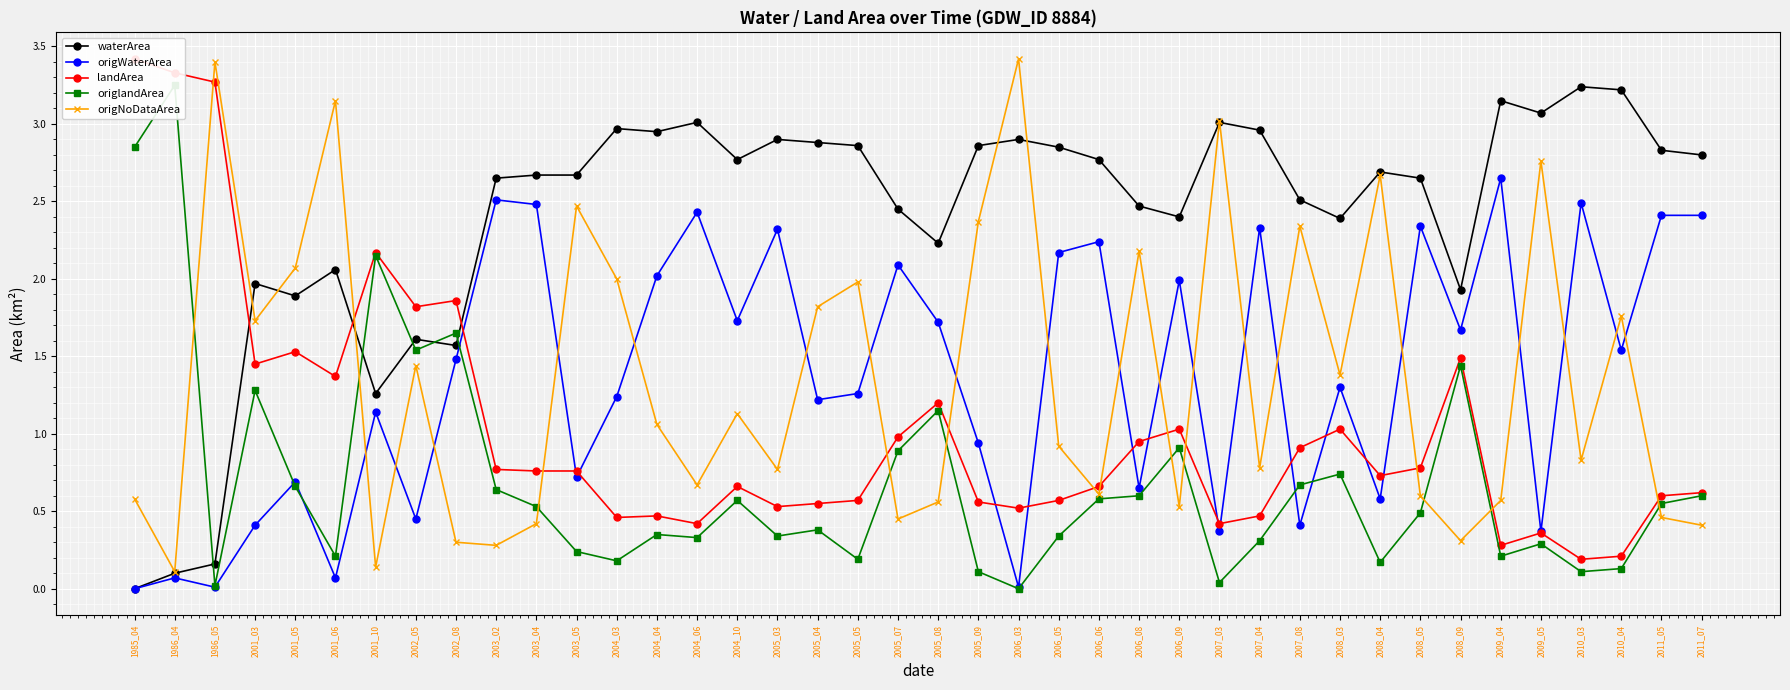

What are all the series names shown in the legend?

waterArea, origWaterArea, landArea, origlandArea, origNoDataArea